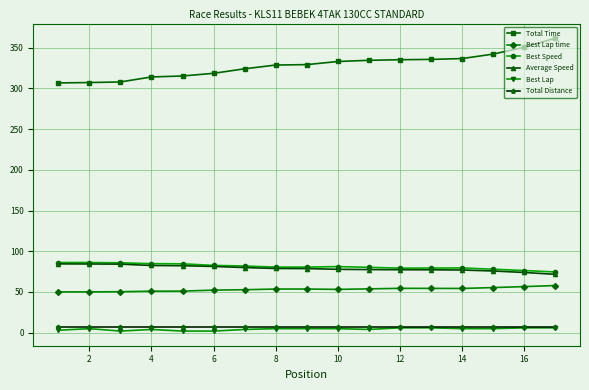

At how many categories does at least one series exceed 163?

17